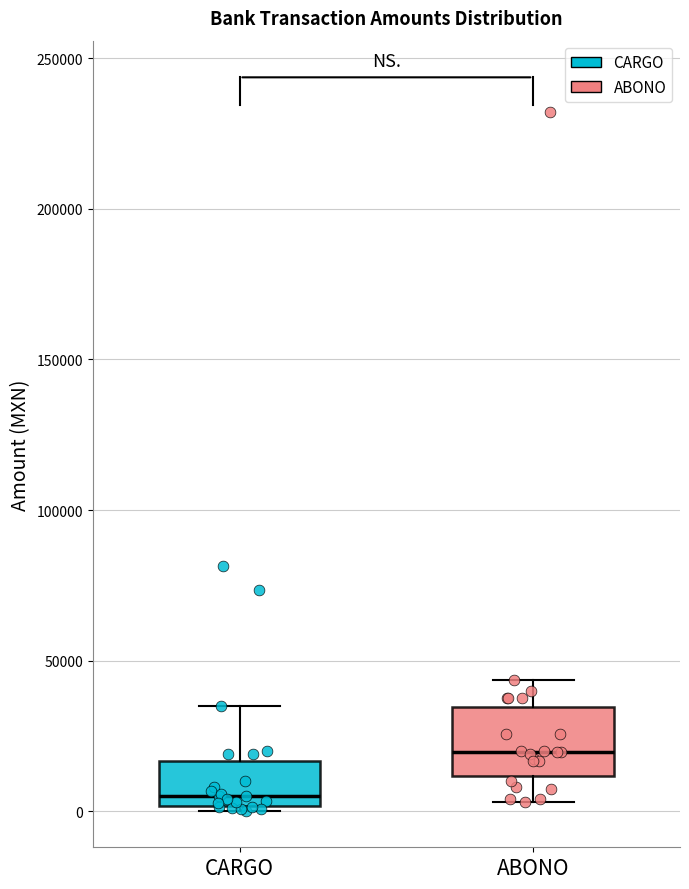

Reading left to right, transcribe this box plot: for each box, give where its median line is, the range the box spans, and where its two whiskers end, as read against the y-axis. The values are not printed on the chart, so give them approximately, as read against the axis.

CARGO: median 5000, box 0 to 15000, whiskers 0 to 35000
ABONO: median 20000, box 10000 to 35000, whiskers 5000 to 45000